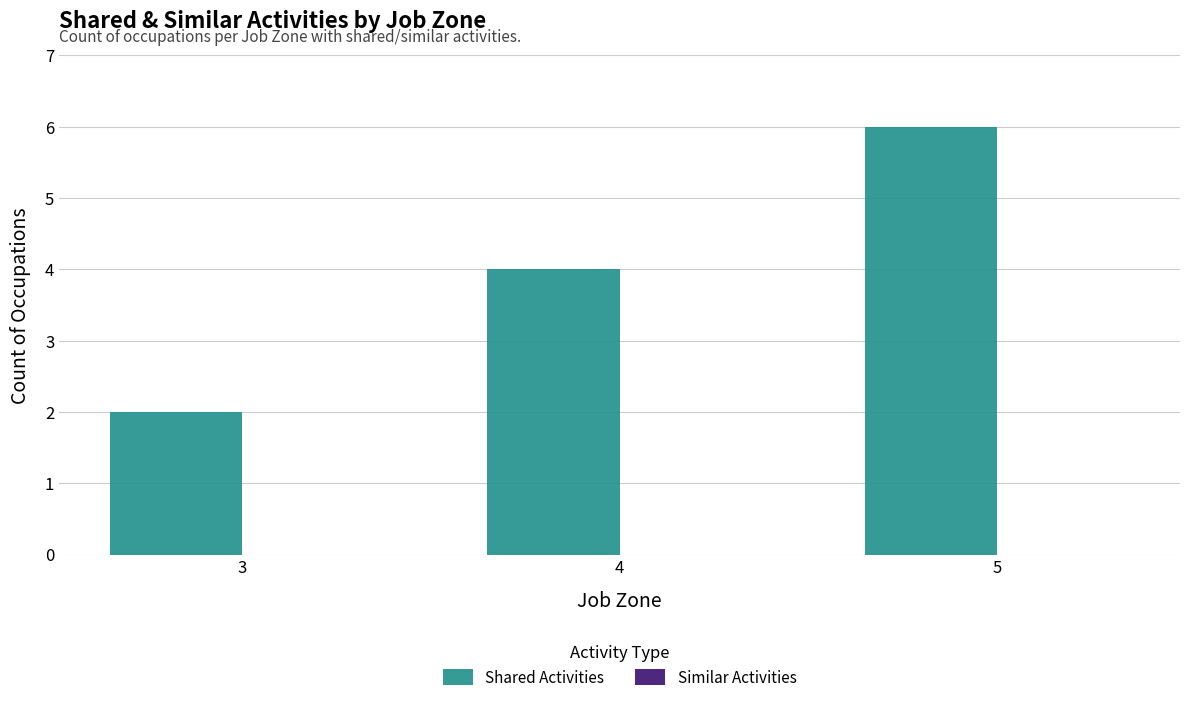

Which category has the highest value across all series?

5